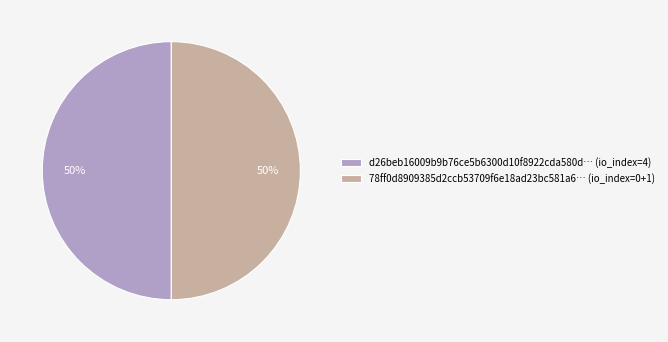

Approximately how many times larger is the value at 78ff0d8909385d2ccb53709f6e18ad23bc581a6… (io_index=0+1) compared to d26beb16009b9b76ce5b6300d10f8922cda580d… (io_index=4)?

1.0